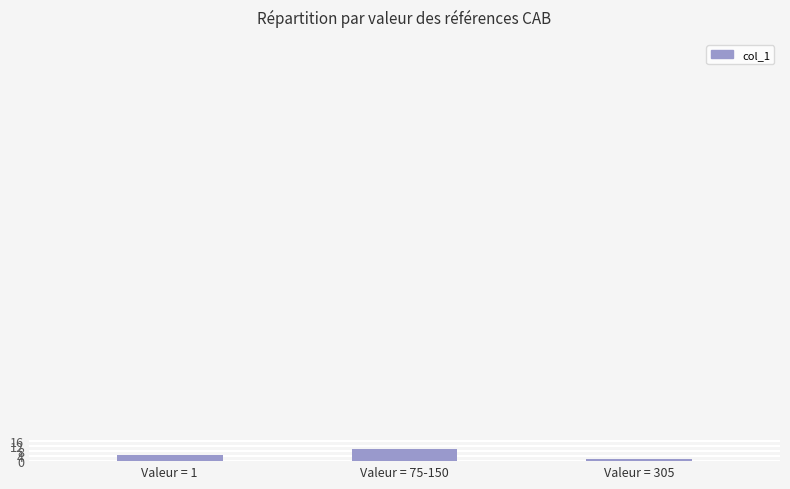

The chart shows a value of 2 at Valeur = 305. True or false?

True